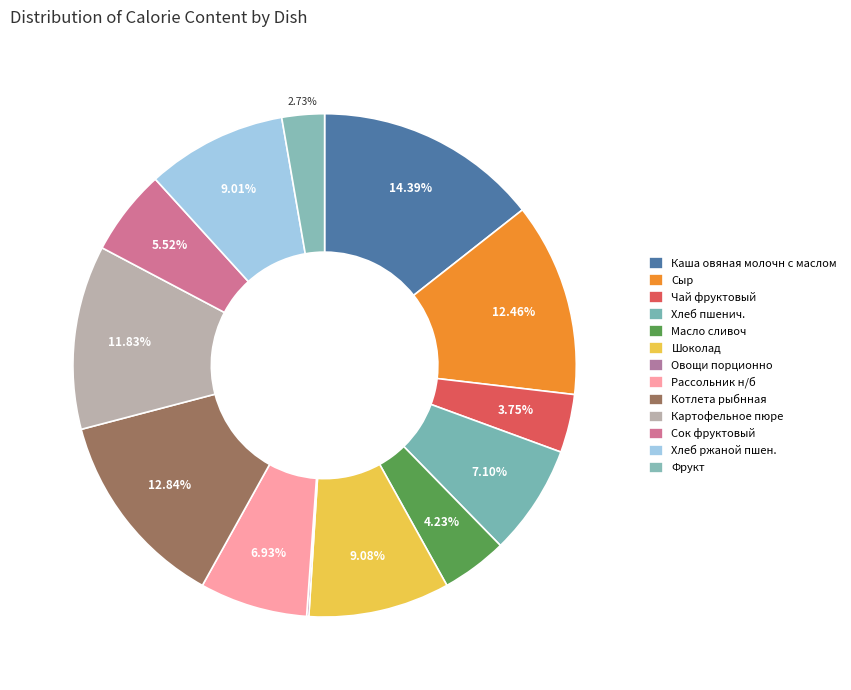

Between Хлеб ржаной пшен. and Каша овяная молочн с маслом, which is larger?

Каша овяная молочн с маслом